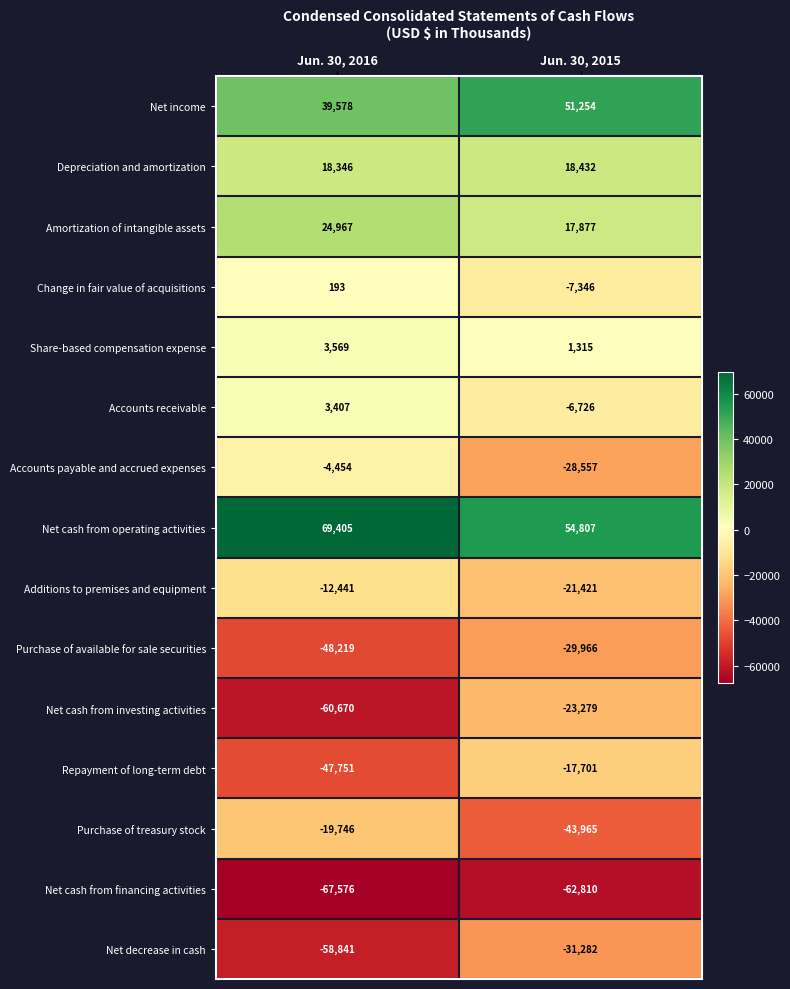

Which label corresponds to the largest value in the chart?

Jun. 30, 2016